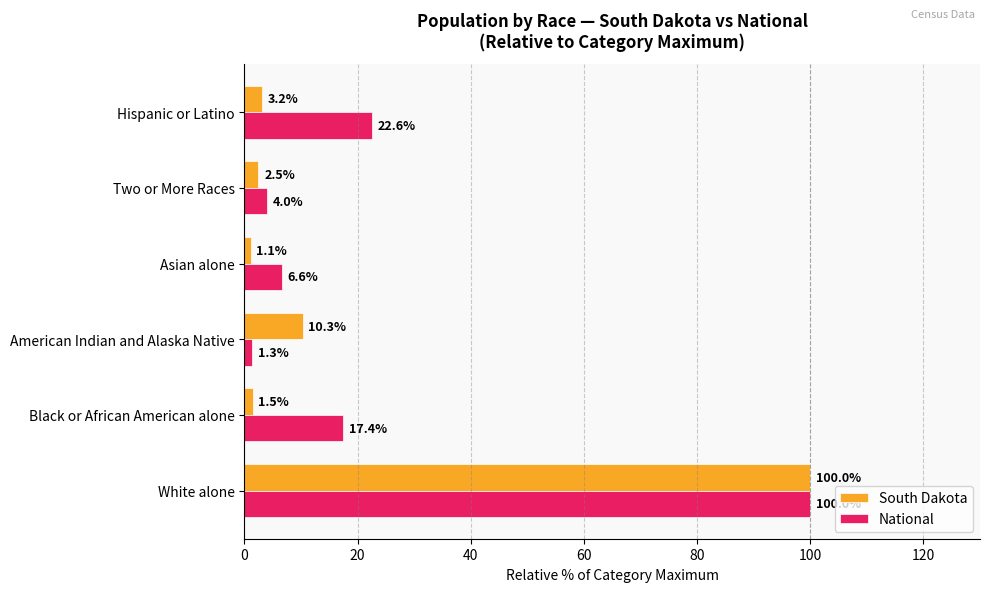

List the labels in order of National value, smallest first.

American Indian and Alaska Native, Two or More Races, Asian alone, Black or African American alone, Hispanic or Latino, White alone